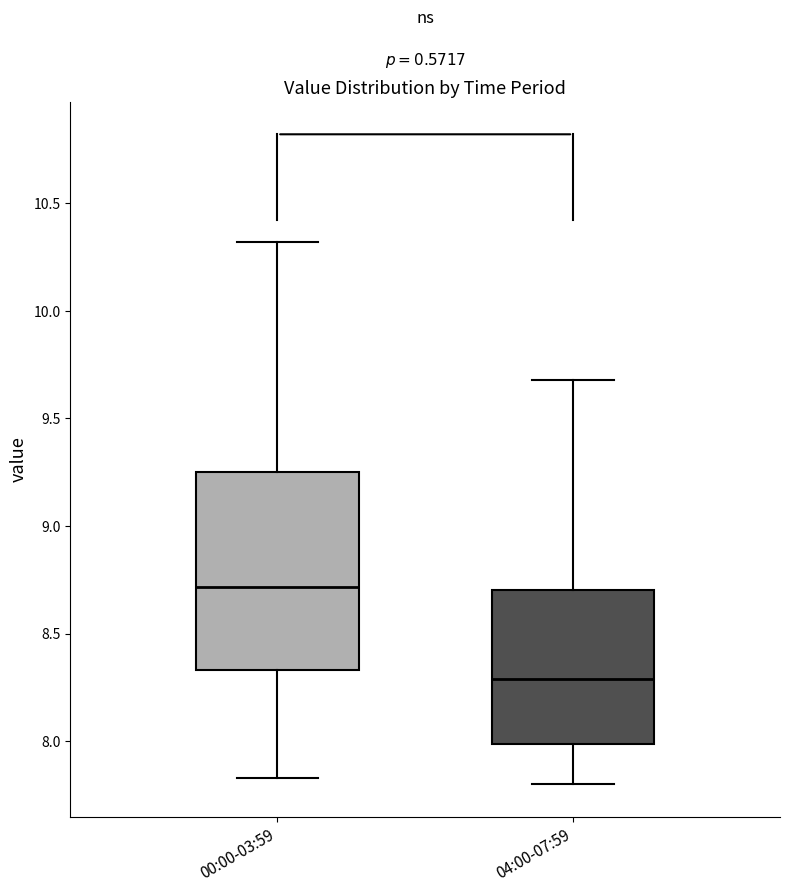

Reading left to right, transcribe this box plot: for each box, give where its median line is, the range the box spans, and where its two whiskers end, as read against the y-axis. The values are not printed on the chart, so give them approximately, as read against the axis.

00:00-03:59: median 8.70, box 8.35 to 9.25, whiskers 7.85 to 10.30
04:00-07:59: median 8.30, box 8.00 to 8.70, whiskers 7.80 to 9.70